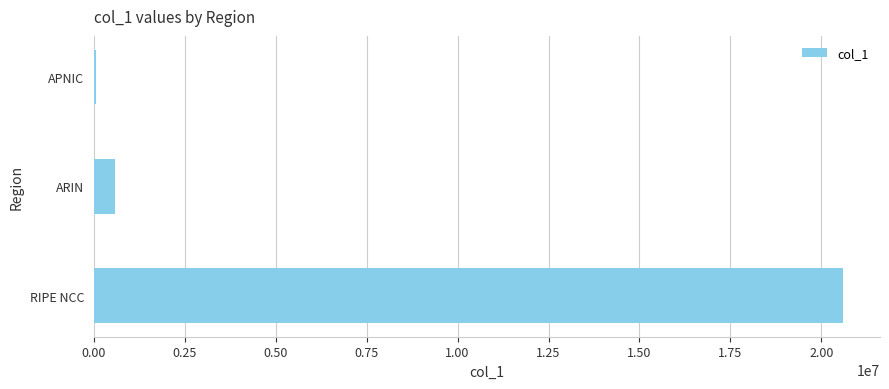

True or false: the data shows 578816 at ARIN.

True